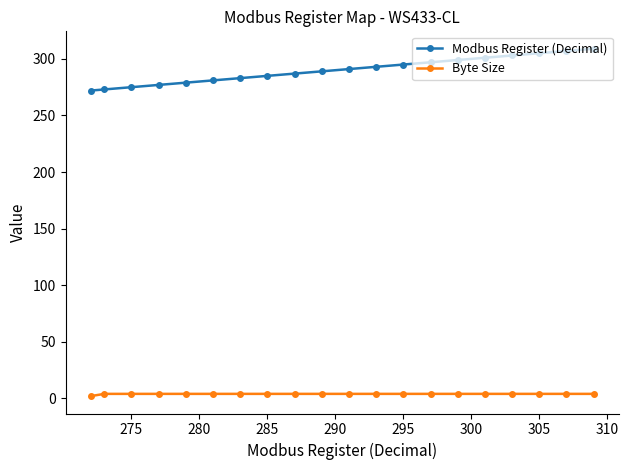

What is the maximum value for Modbus Register (Decimal)?

309